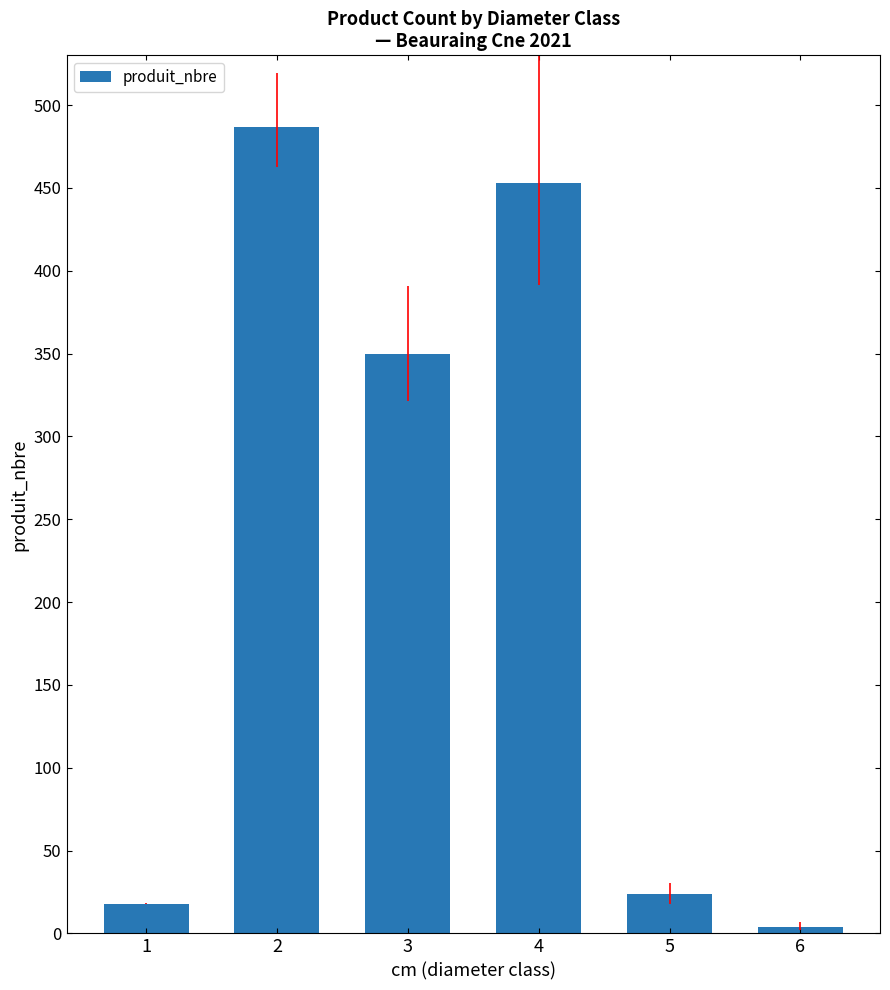

How many bars are there in total?

6